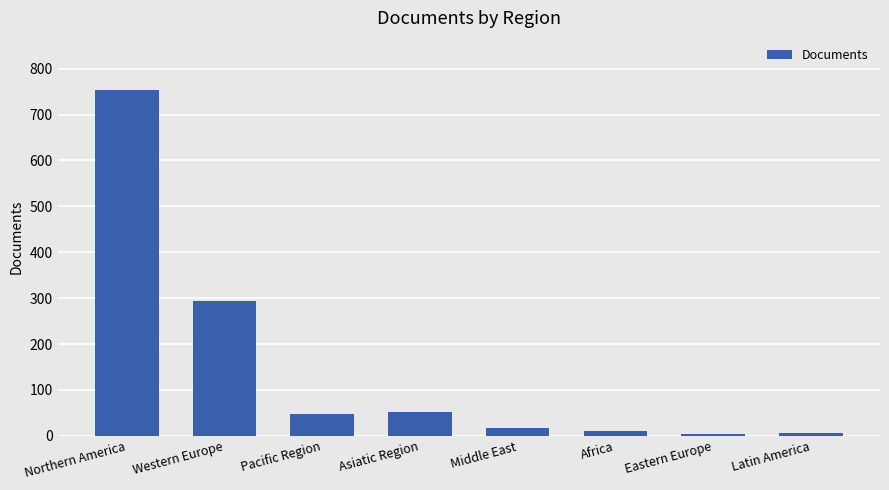

What is the sum of all values?

1186